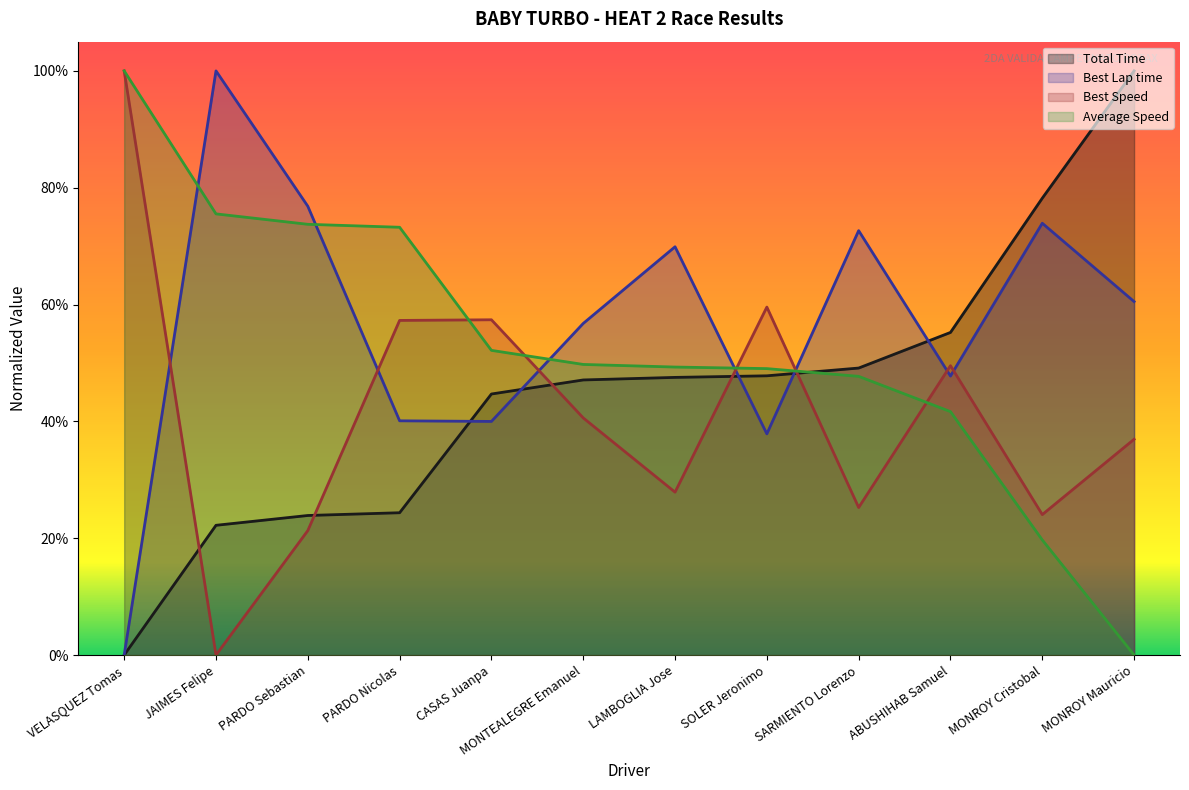

Between which two adjacent categories do Average Speed and Best Speed first intersect?

PARDO Nicolas and CASAS Juanpa